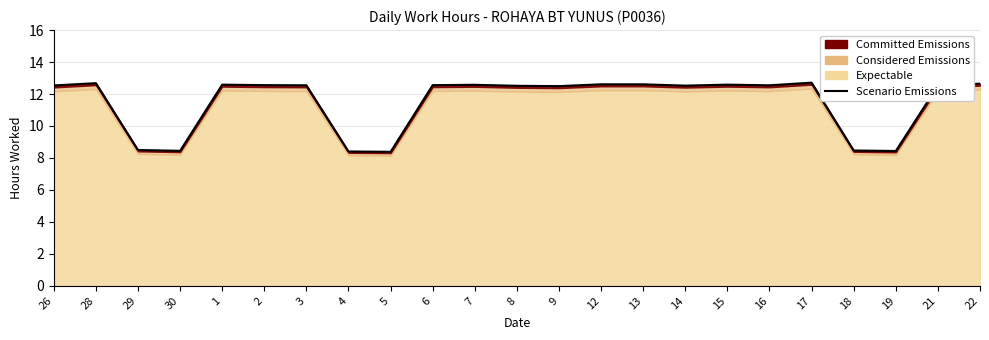

List the labels in order of value, smallest first.

5, 4, 19, 30, 18, 29, 9, 8, 14, 21, 26, 3, 16, 2, 6, 7, 1, 15, 12, 13, 22, 28, 17